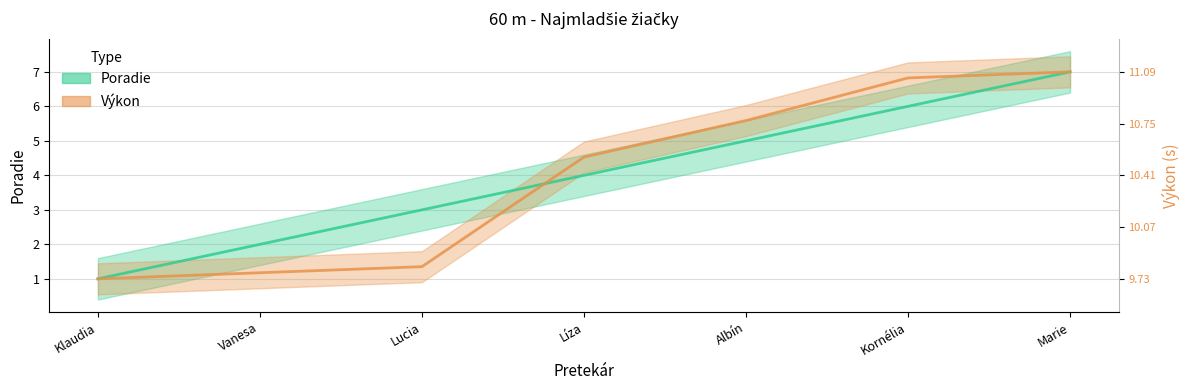

The Poradie series shows 2.0 at Vanesa. True or false?

True